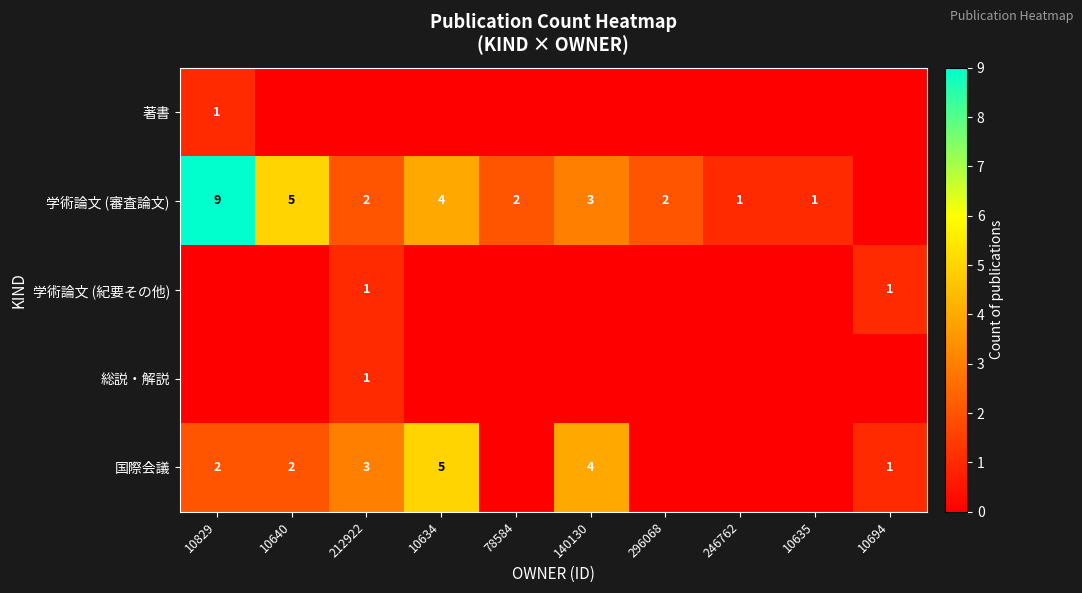

True or false: 学術論文 (審査論文) has a value of 1 at 10635.

True